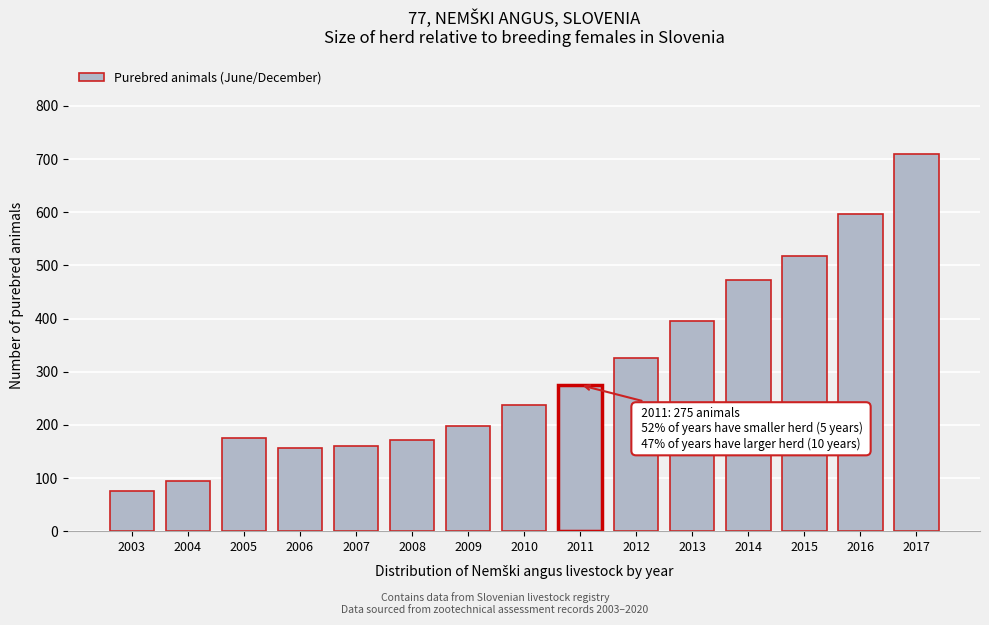

Reading left to right, extract all data points from this chart.

76	94	176	156	161	172	197	237	275	326	395	472	517	596	709